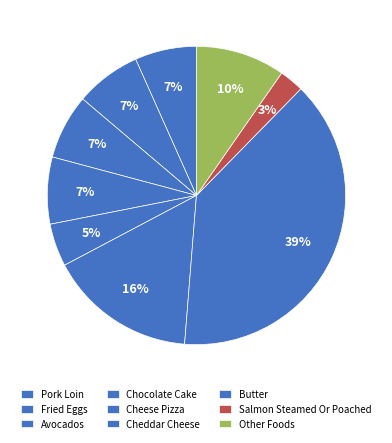

Count the number of slices in the pie.

9